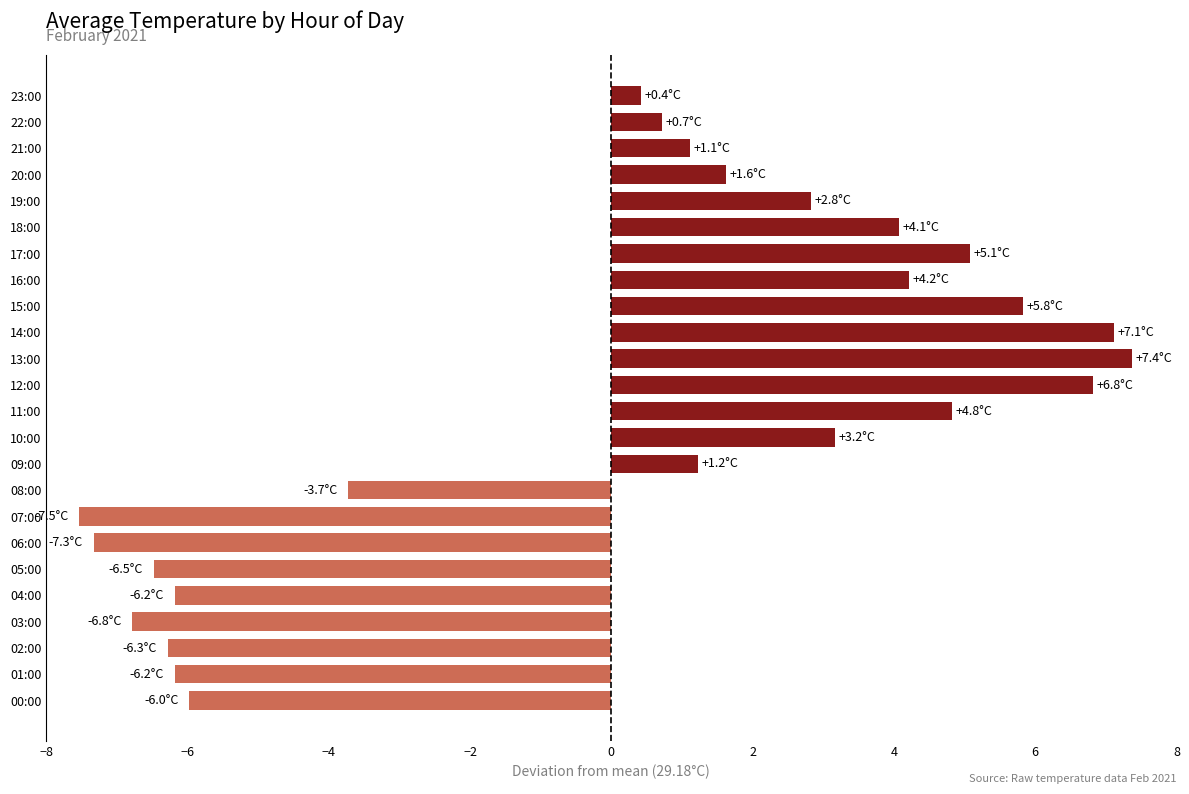

What is the ratio of the value at 10:00 to the value at 19:00?

1.1